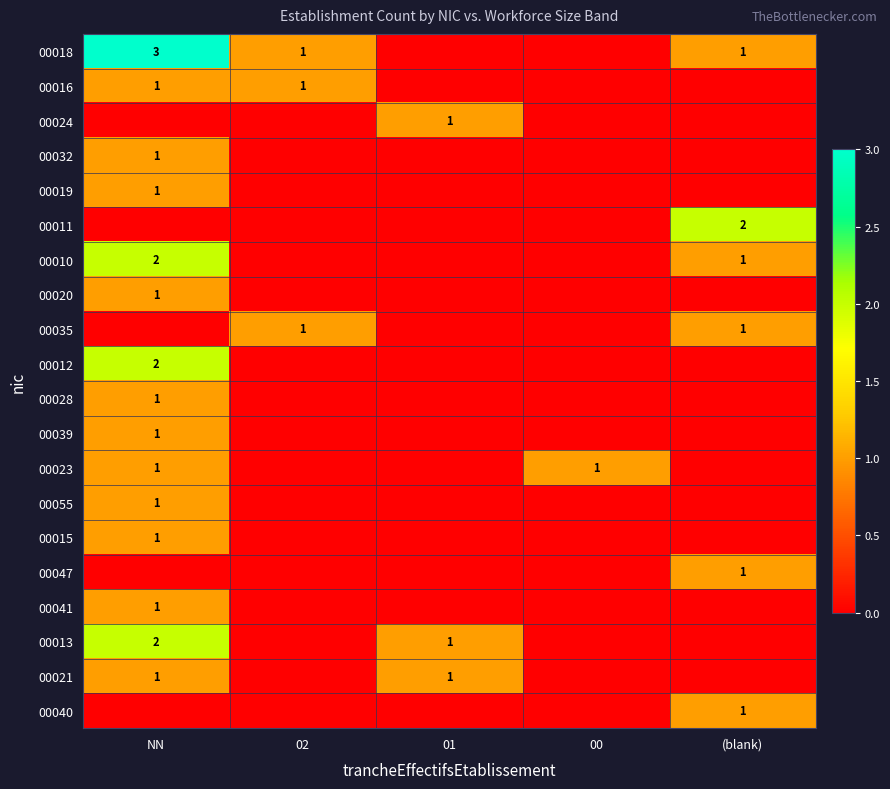

The 00011 series shows 2 at (blank). True or false?

True